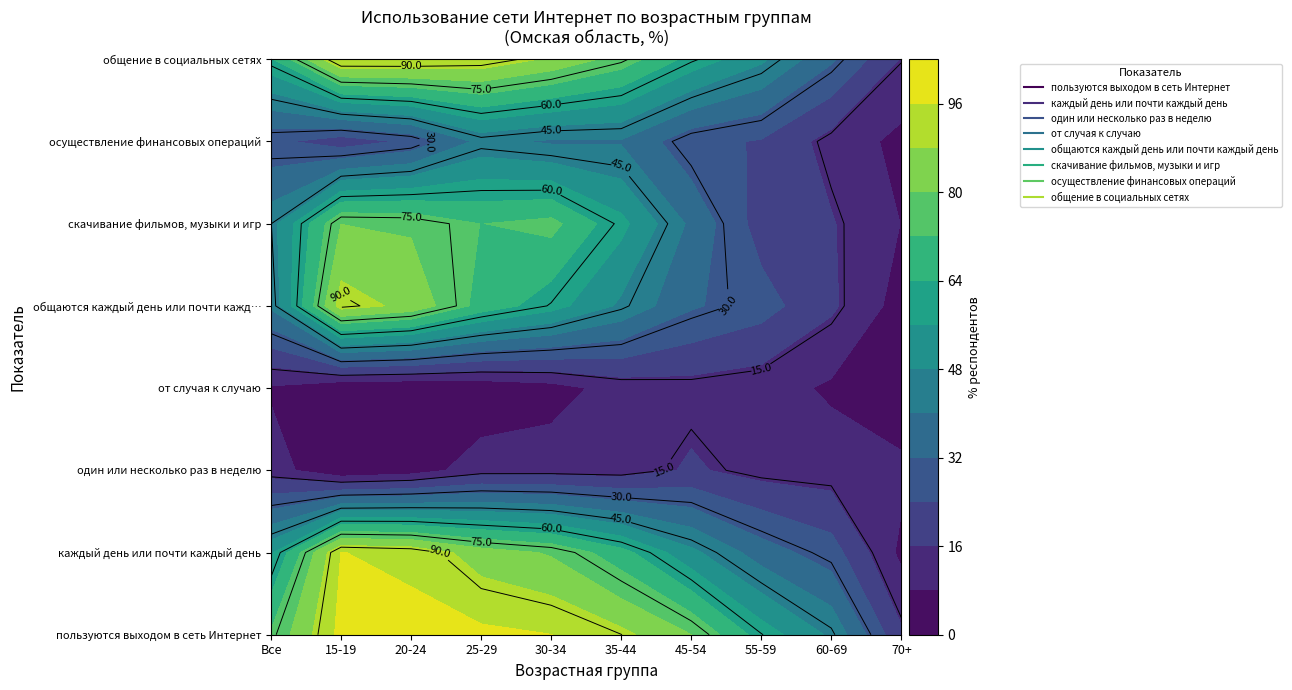

What is the difference between the каждый день или почти каждый день values at 45-54 and 35-44?

16.9